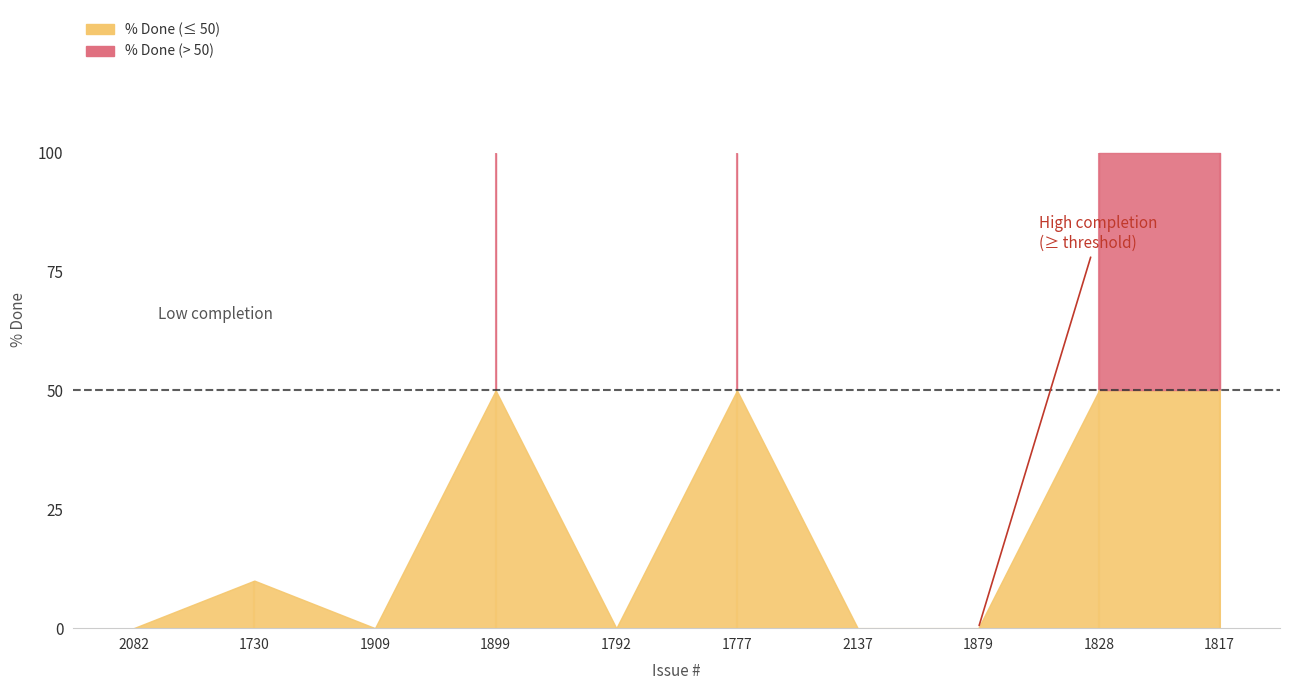

How many categories are shown in the chart?

10